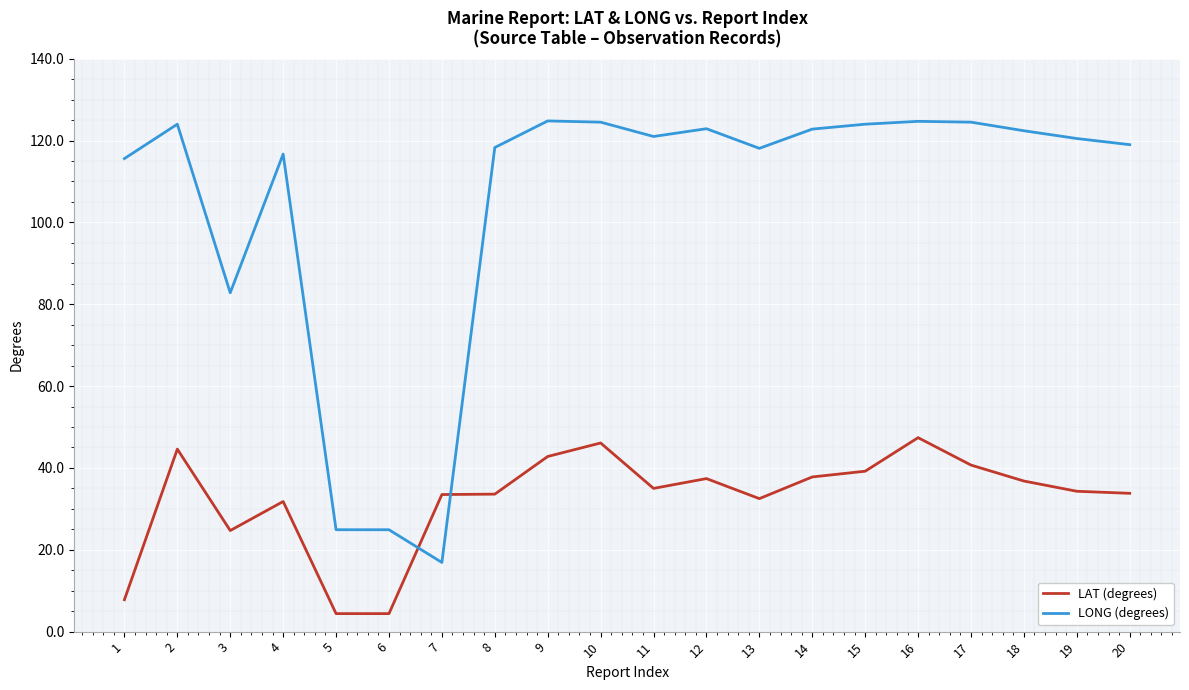

What value does the LONG (degrees) series have at 14?

122.8